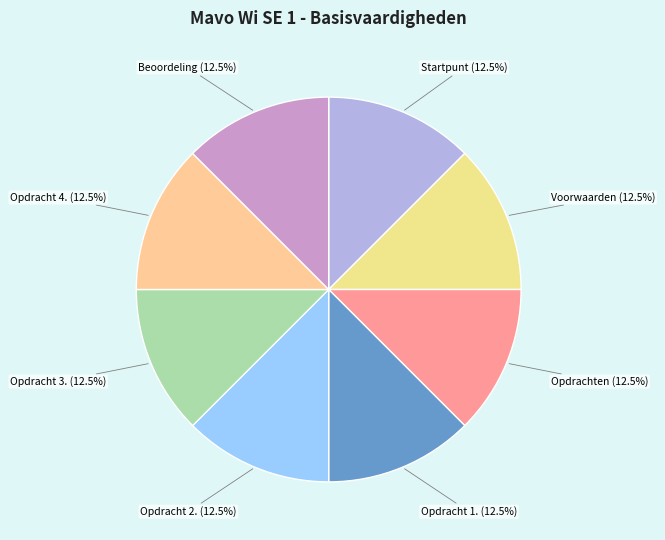

What portion of the pie excludes Opdracht 2.?

87.5%